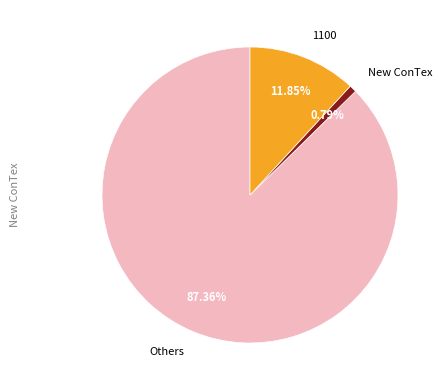

How many segments does this pie chart have?

3